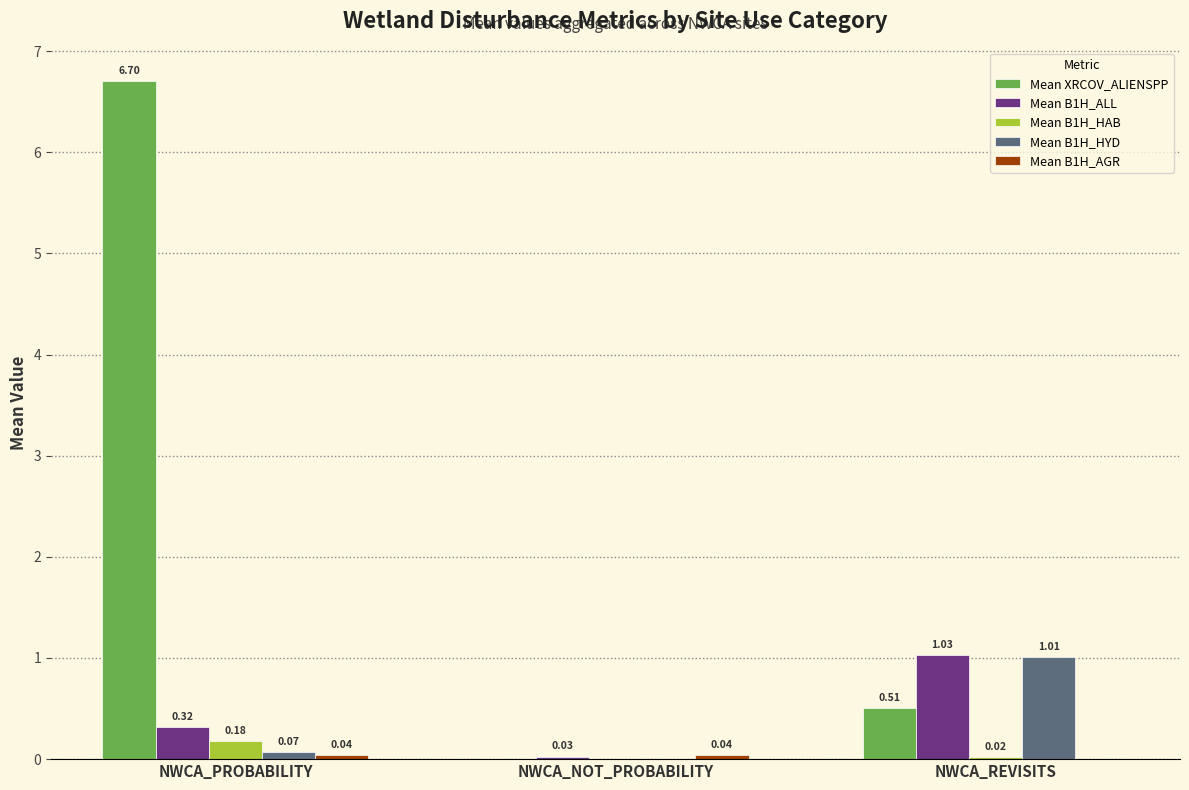

What is the difference between the Mean B1H_ALL values at NWCA_REVISITS and NWCA_PROBABILITY?

0.7